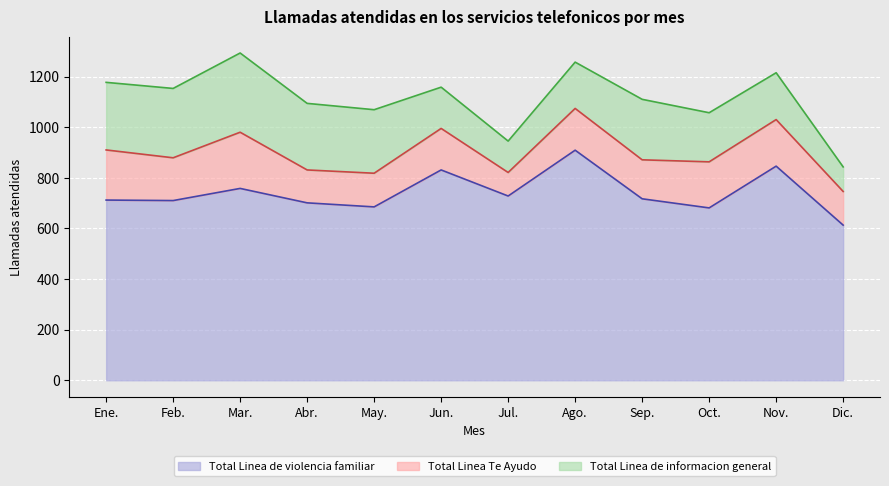

What are all the series names shown in the legend?

Total Linea de violencia familiar, Total Linea Te Ayudo, Total Linea de informacion general